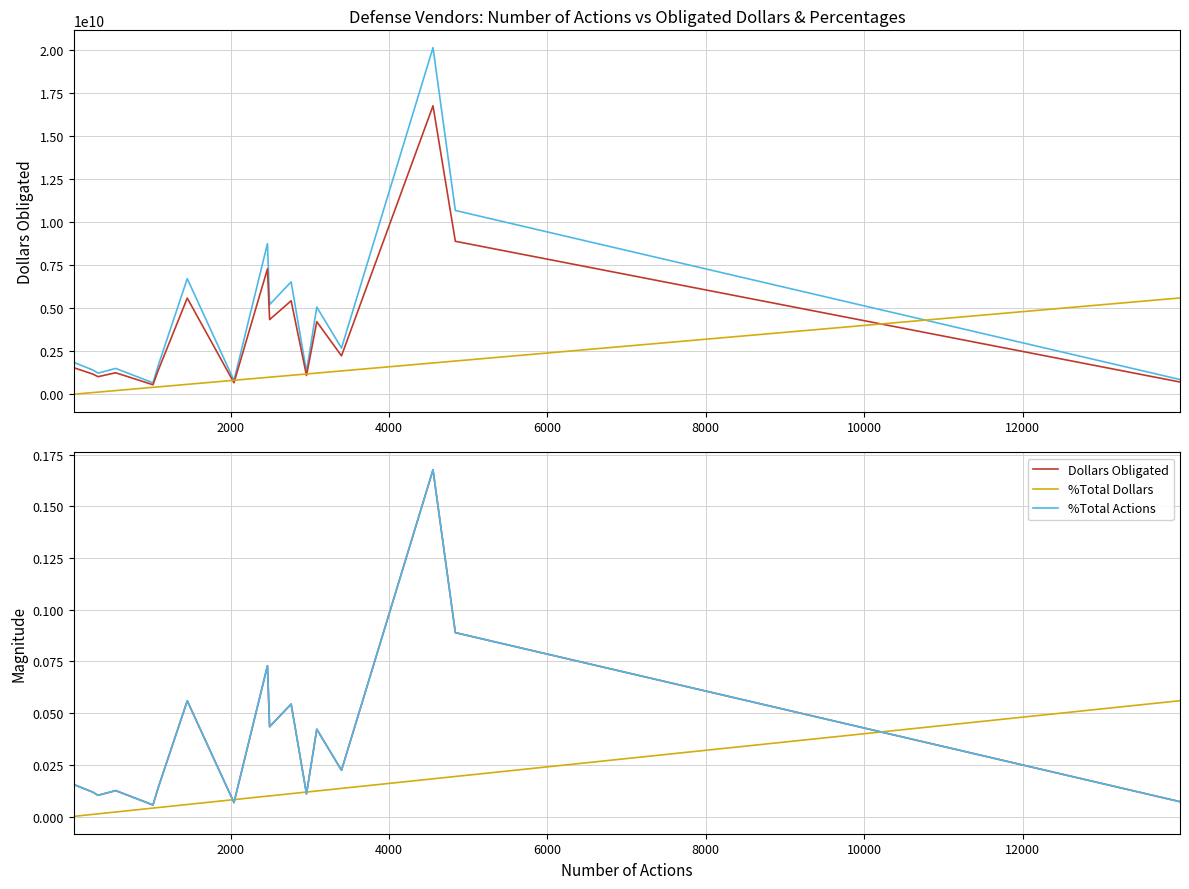

Reading left to right, transcribe all the data shown in this chart.

Dollars Obligated: 1612788865.4	1858383374.9	1413768475.5	1232673693.6	1506361482.5	669824958.3	1646962501.8	6719218630.2	809386279.8	8761227819.3	5216942987.1	6533306268.9	1315796032.8	5071975598.8	2688671585.9	20144669664.8	10683956587.6	861371021.7
%Total Dollars (scaled): 1342422318.9	1546845574.9	1176765537.1	1026029329.5	1253836331.5	557536075.0	1370867116.1	5592814564.0	673701455.9	7292503078.6	4342379125.3	5438068392.1	1095217110.9	4221713946.0	2237944980.1	16767634466.0	8892907240.1	716971520.1
%Total Actions (scaled): 6006150.3	6806970.3	103305785.1	129332436.4	218623870.8	407216990.2	432843231.5	580594528.8	816836440.5	986209878.9	997020949.5	1105932474.9	1183612018.7	1235665321.3	1360593247.5	1823467230.4	1936382856.0	5601335767.8
%Total Dollars: 0.0	0.0	0.0	0.0	0.0	0.0	0.0	0.1	0.0	0.1	0.0	0.1	0.0	0.0	0.0	0.2	0.1	0.0
%Total Actions: 0.0	0.0	0.0	0.0	0.0	0.0	0.0	0.0	0.0	0.0	0.0	0.0	0.0	0.0	0.0	0.0	0.0	0.1
Dollars Obligated (norm): 0.0	0.0	0.0	0.0	0.0	0.0	0.0	0.1	0.0	0.1	0.0	0.1	0.0	0.0	0.0	0.2	0.1	0.0